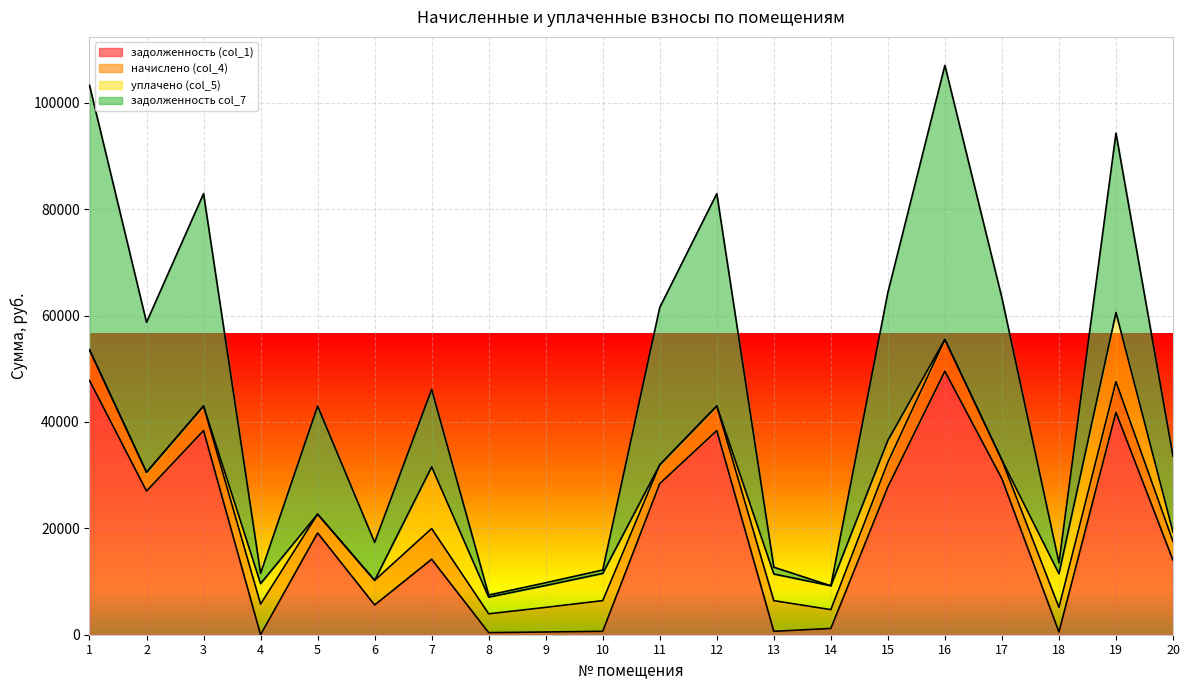

Where is задолженность (col_1) nearest to the value 24771?

2